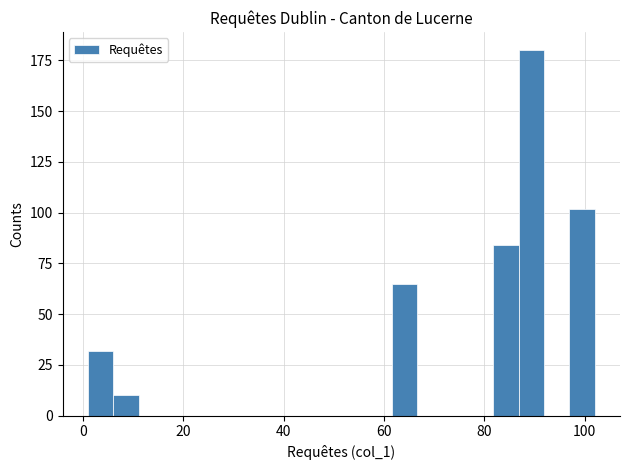

Read against the x-axis, roughly where is the centre of the tallest bar?

90